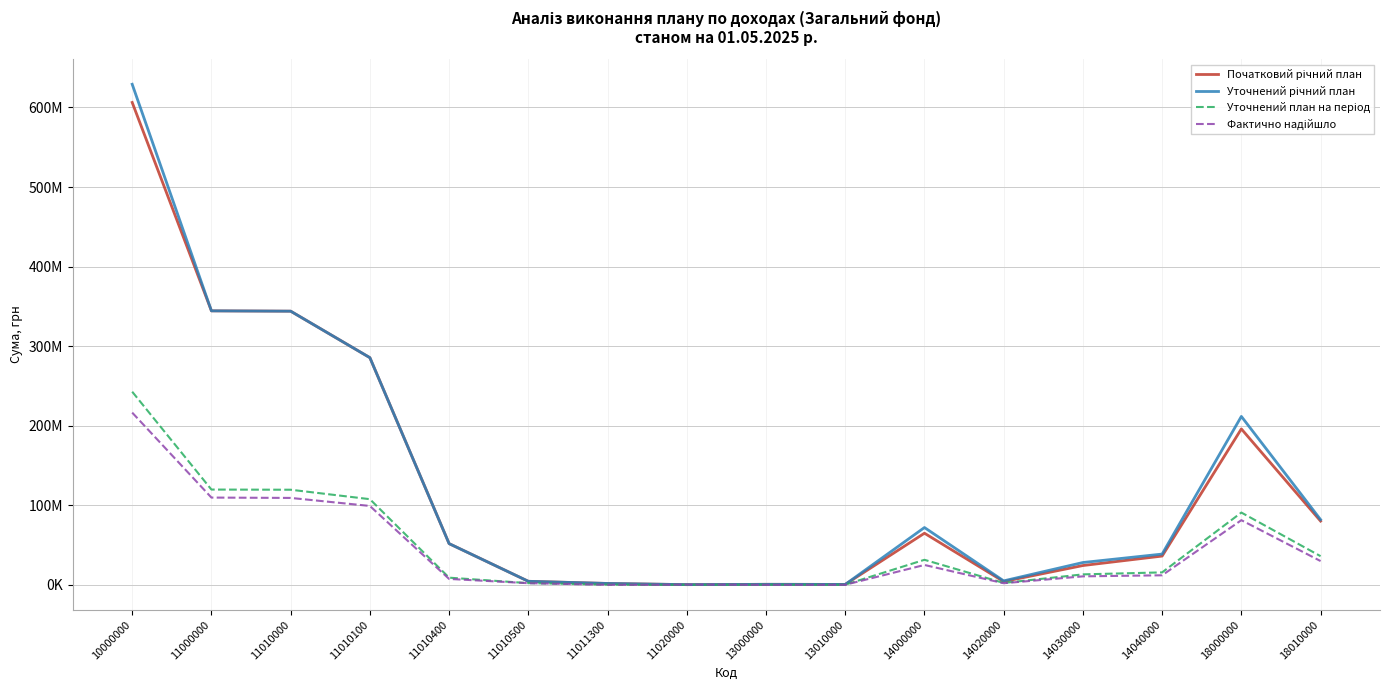

Which series has the largest range (max minus min)?

Уточнений річний план